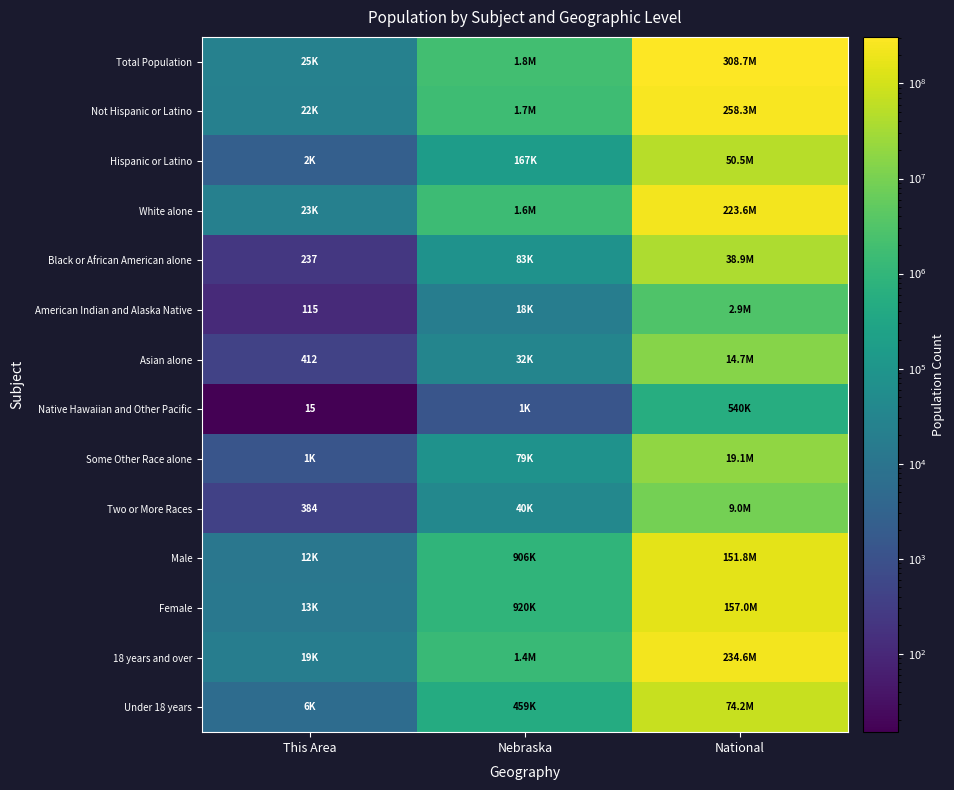

How many distinct data groups are displayed?

14